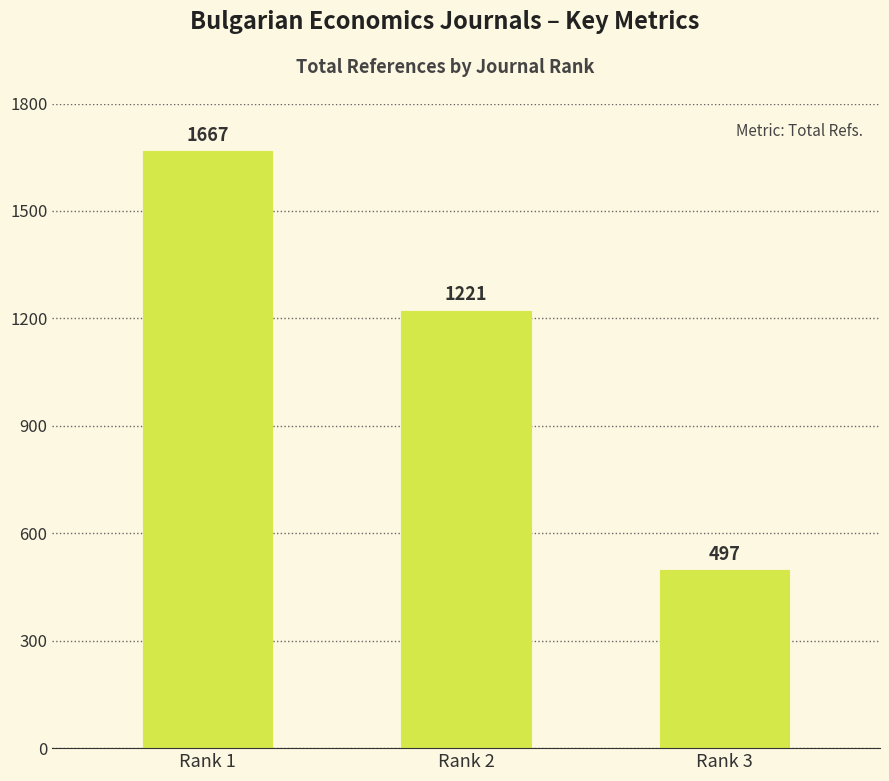

At which label is the value closest to 1082?

Rank 2